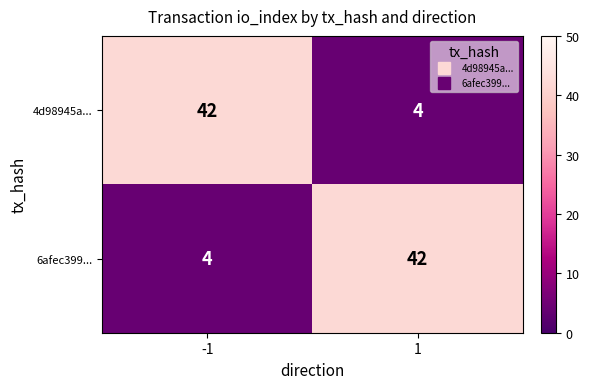

What is the difference between the highest and lowest values at 1?

38